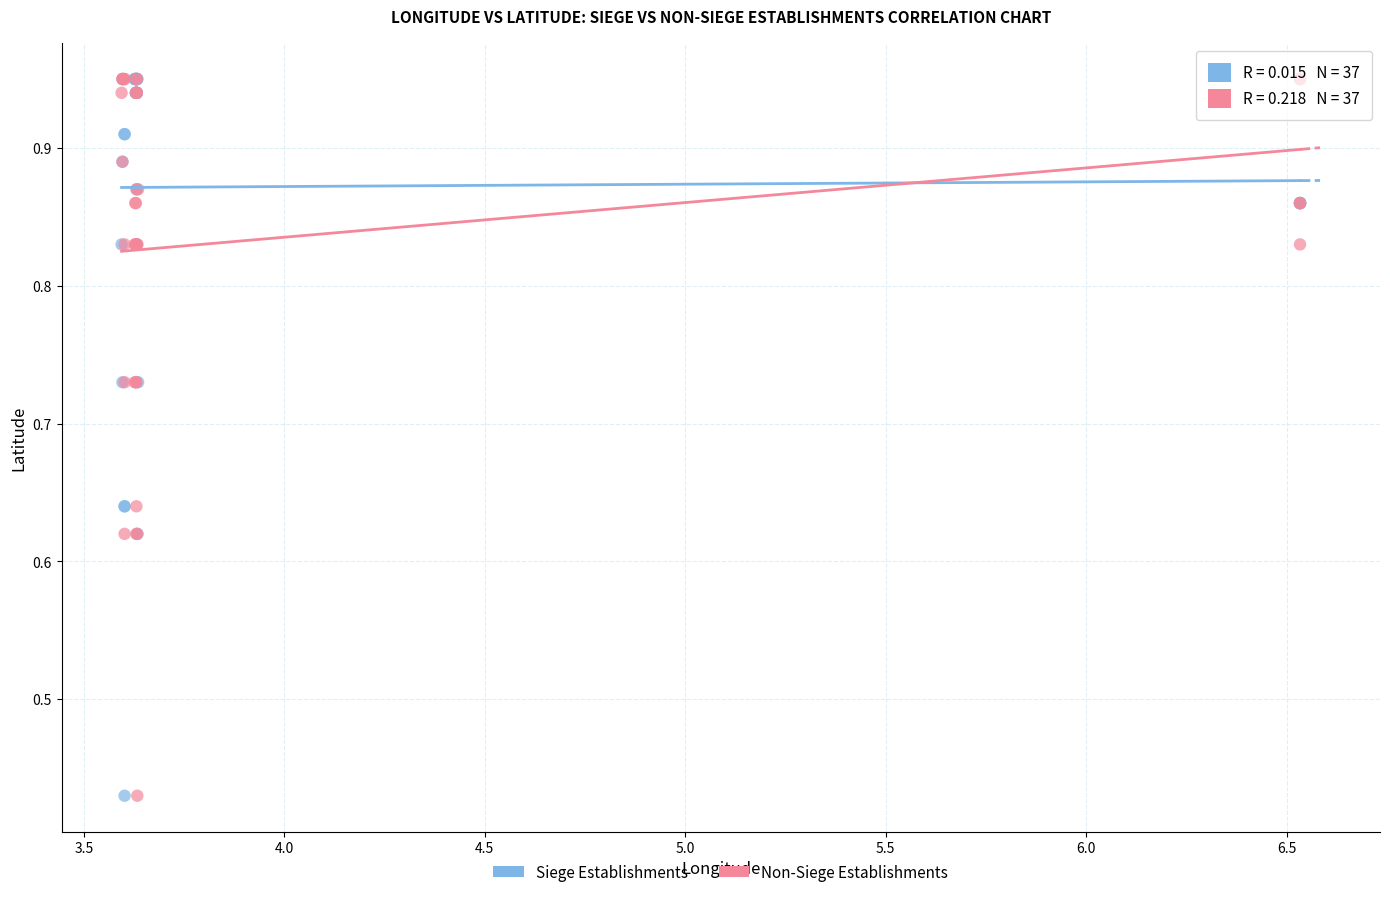

What are all the series names shown in the legend?

Siege Establishments, Non-Siege Establishments